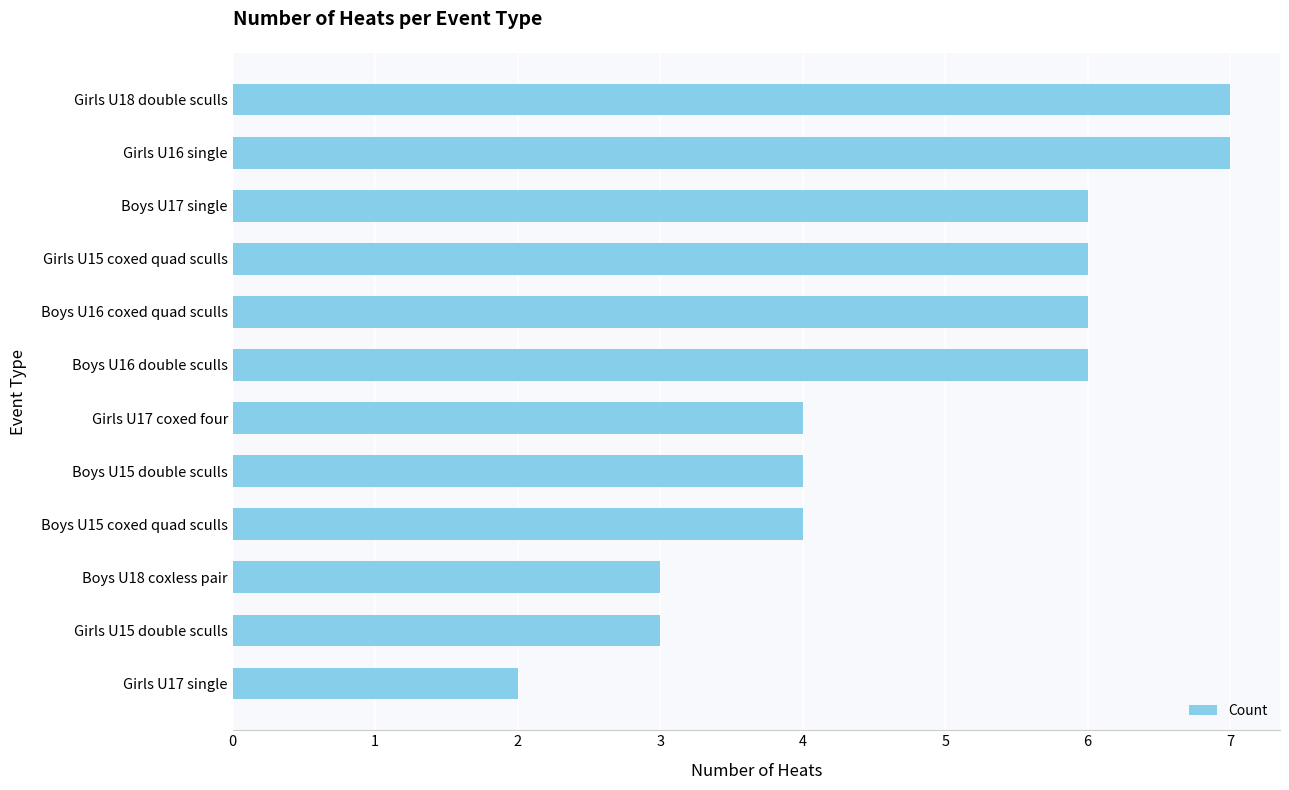

What position from the top is Girls U18 double sculls?

1